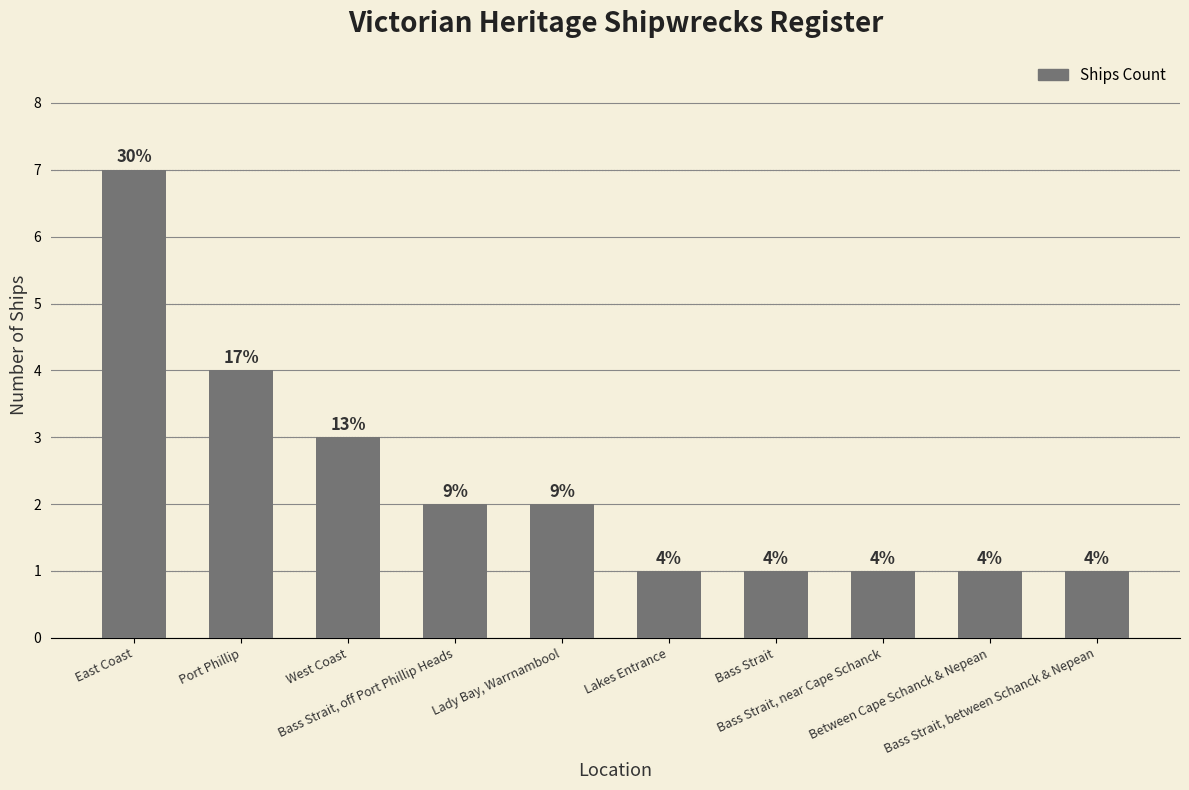

At which label does the data first exceed 2?

East Coast